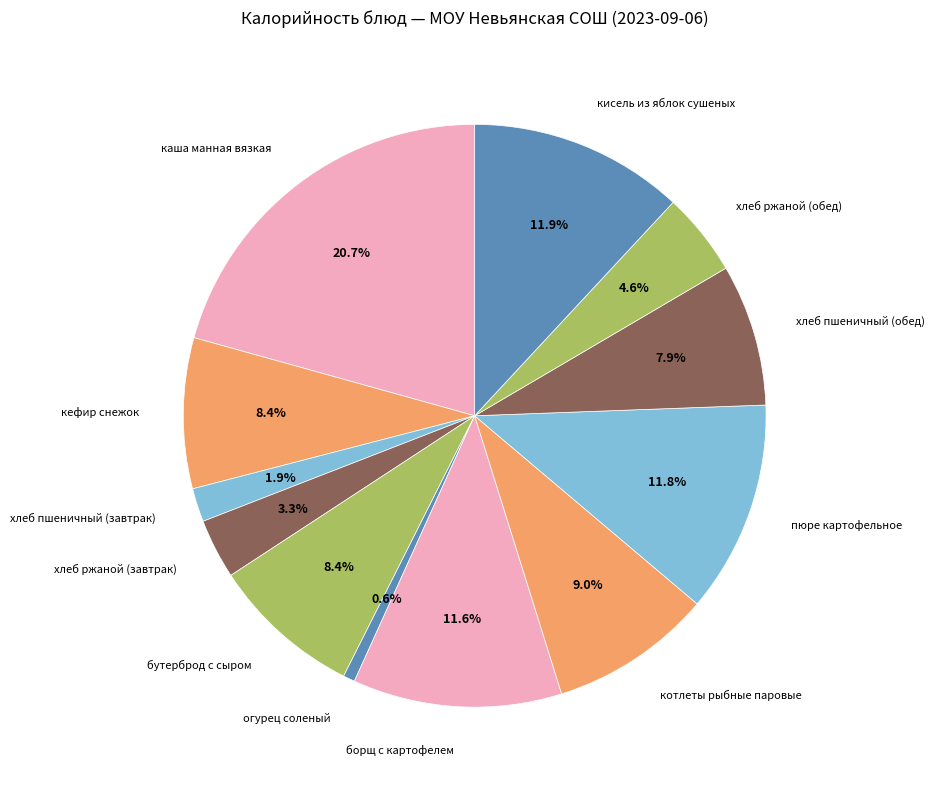

What is the ratio of the value at хлеб ржаной (завтрак) to the value at кефир снежок?

0.4